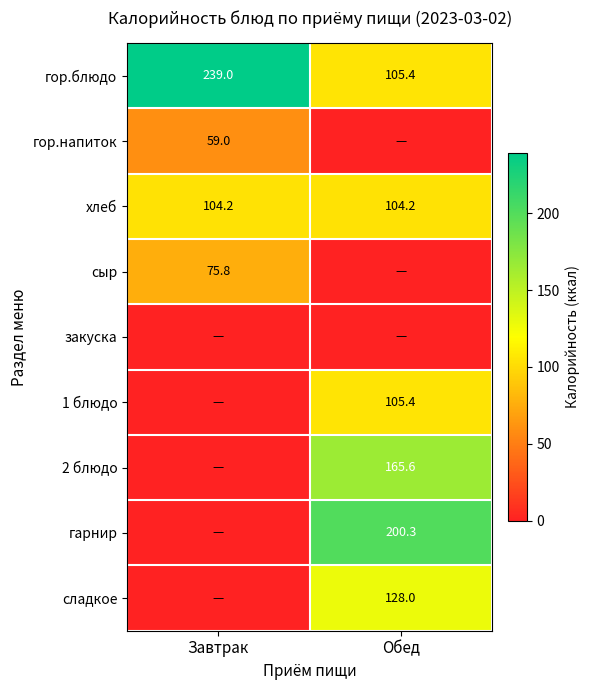

What is the sum of all гор.блюдо values?

344.4